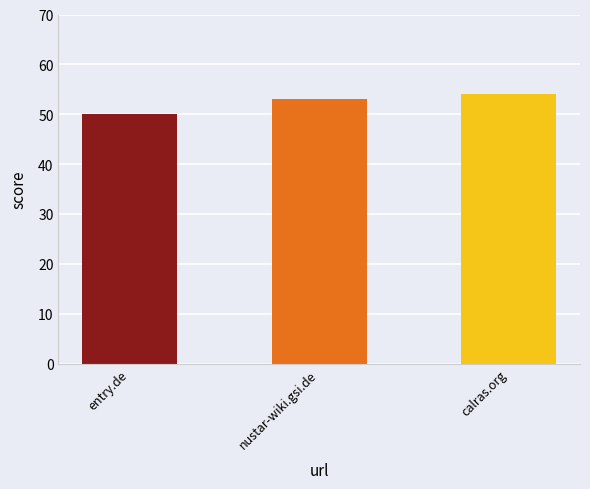

What is the label of the 1st bar from the left?

entry.de